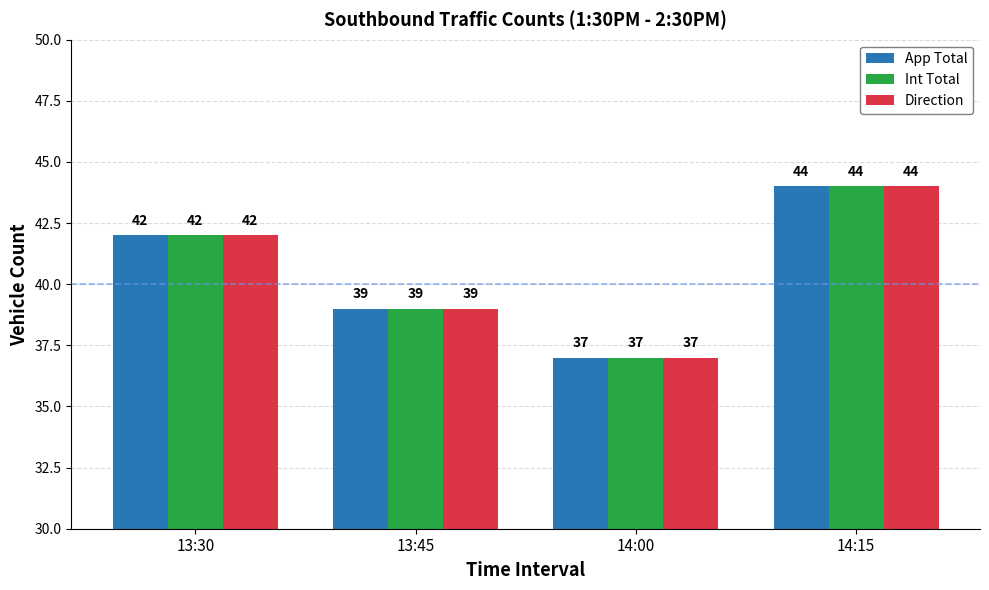

What is the label of the 3rd bar from the left?

14:00